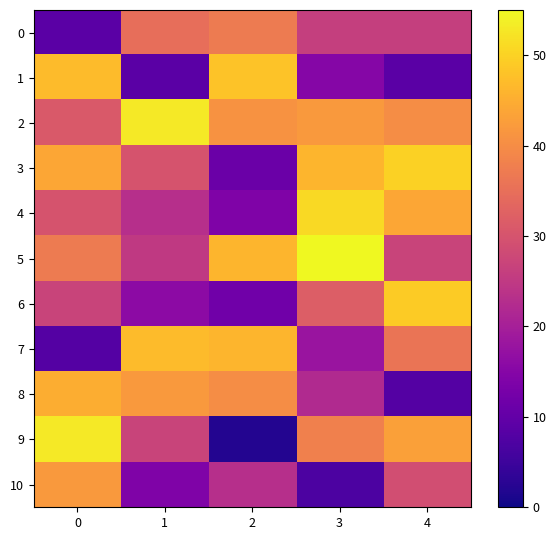

What is the greatest value displayed?

55